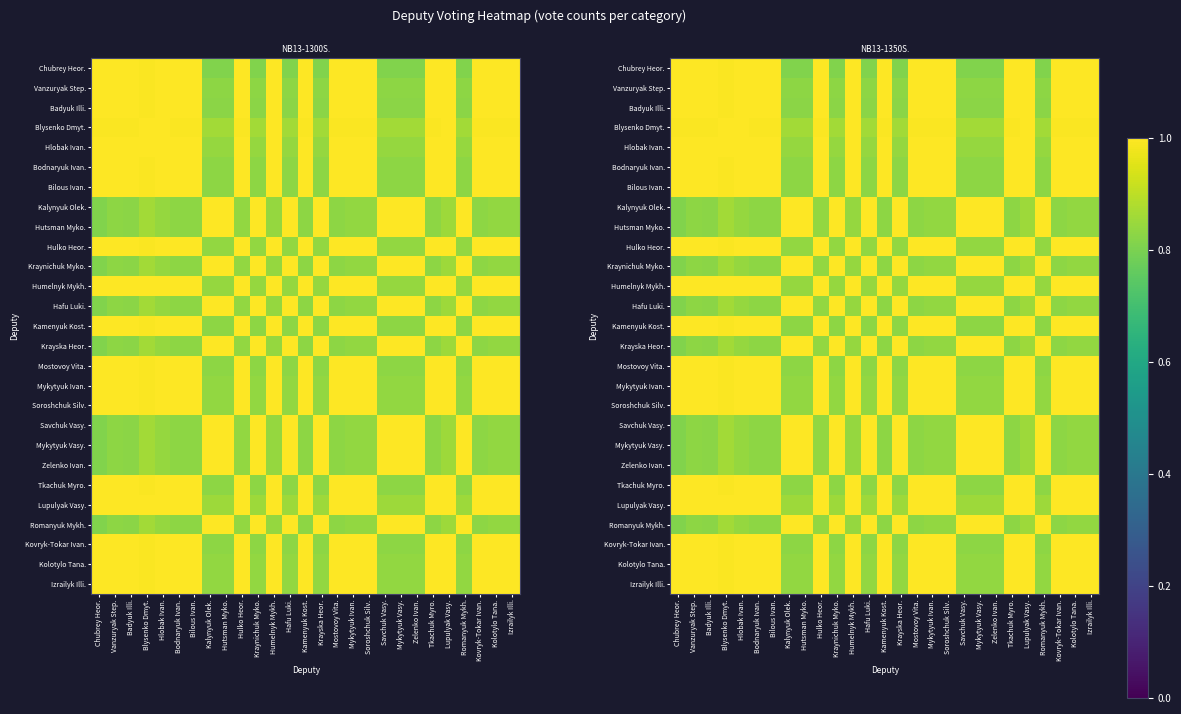

Is the value of Kolotylo Tana. at Hutsman Myko. greater than the value of Hutsman Myko. at Krayska Heor.?

No